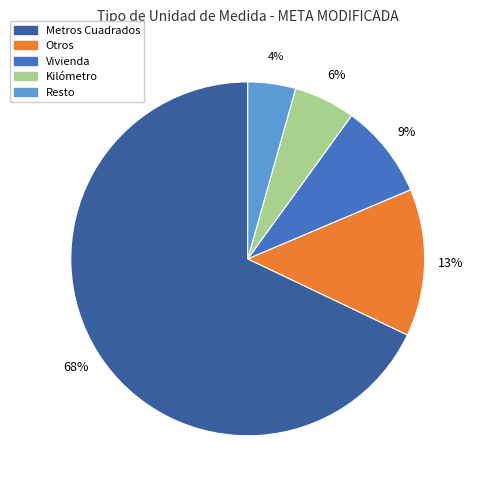

How many slices are in this pie chart?

5